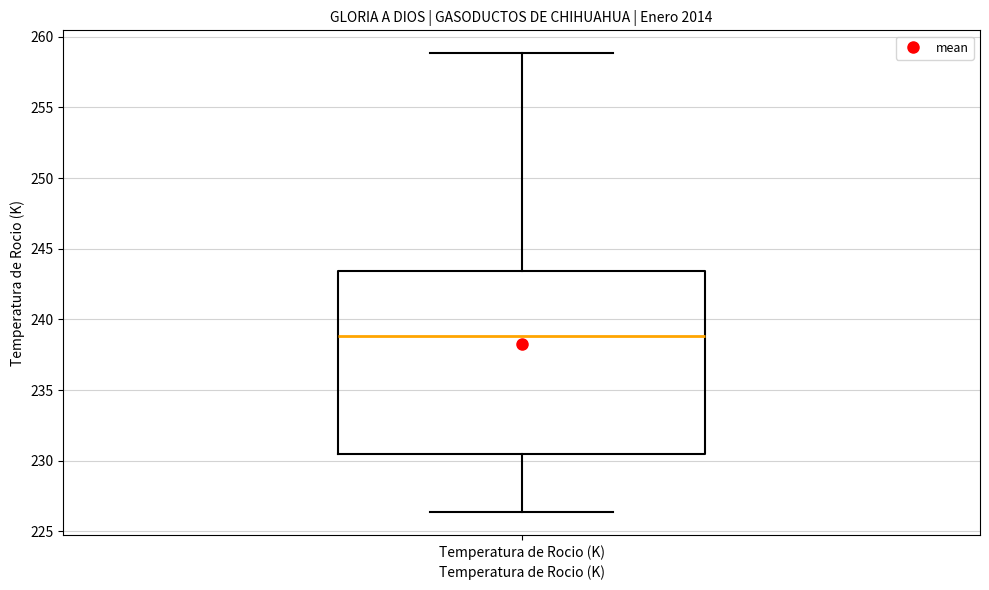

Read this box plot against the y-axis: the position of the median line, the range covered by the box, and the ends of both whiskers. The values are not printed on the chart, so give them approximately, as read against the axis.

median 239.0, box 230.5 to 243.5, whiskers 226.5 to 259.0